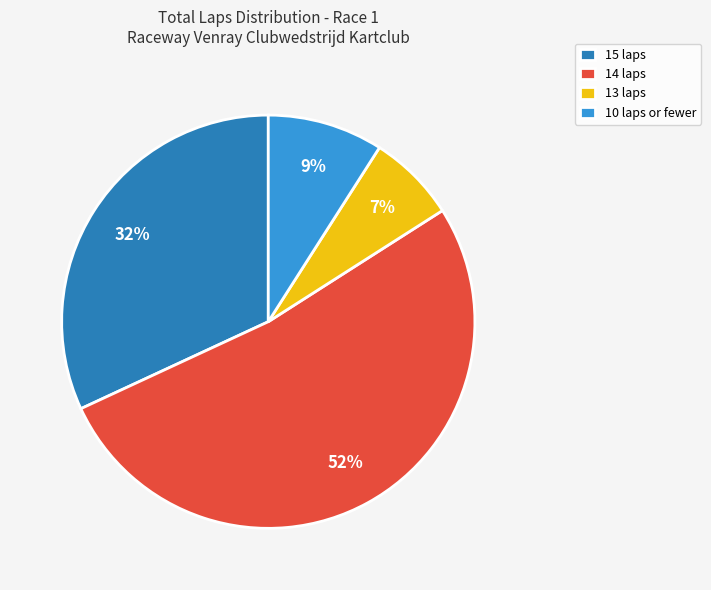

The 15 laps slice represents 32% of the pie. True or false?

True